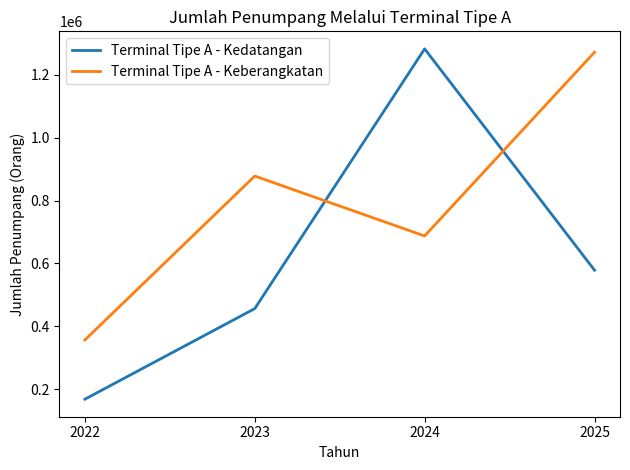

At which category is the sum across all series the highest?

2024